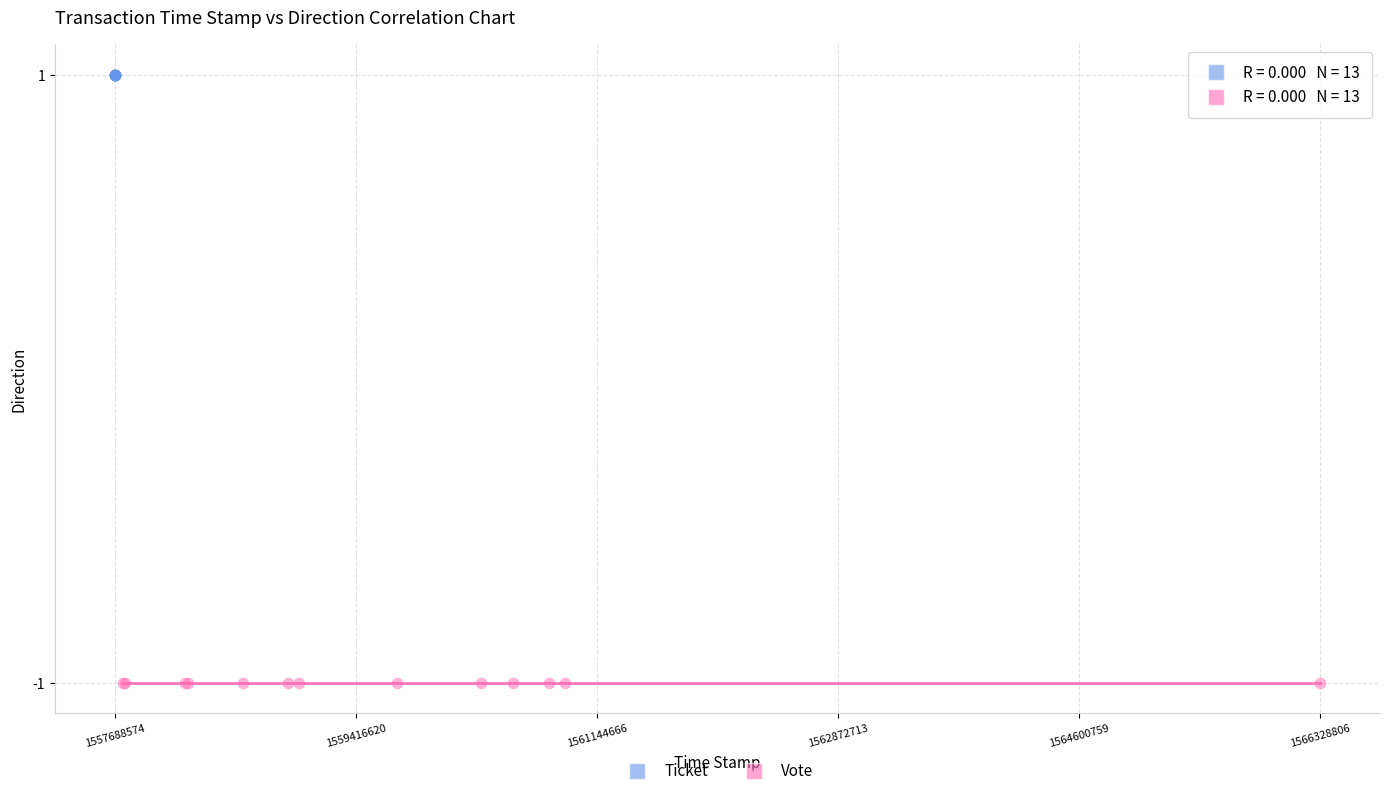

Which series contains the lowest Y value?

Vote